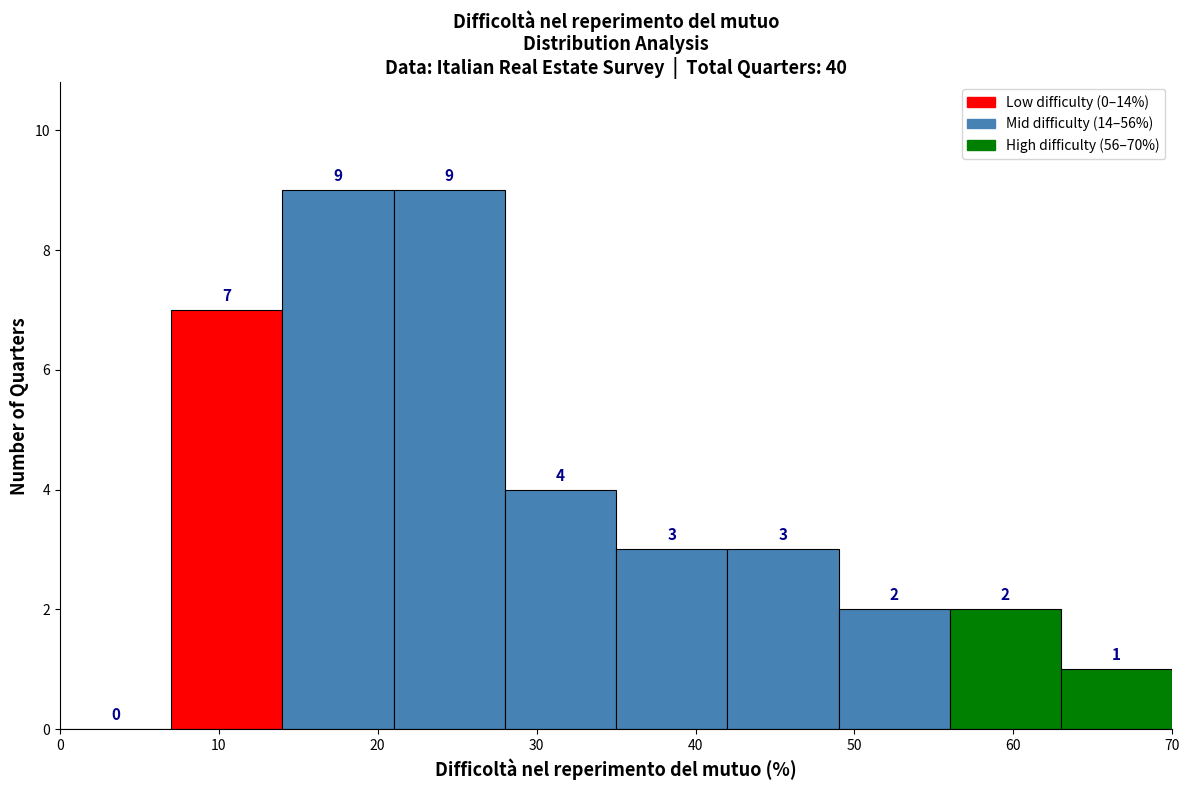

Reading left to right, transcribe this chart: for each bar, give the range it covers on the x-axis and its height.

0 to 7: 0
7 to 14: 7
14 to 21: 9
21 to 28: 9
28 to 35: 4
35 to 42: 3
42 to 49: 3
49 to 56: 2
56 to 63: 2
63 to 70: 1